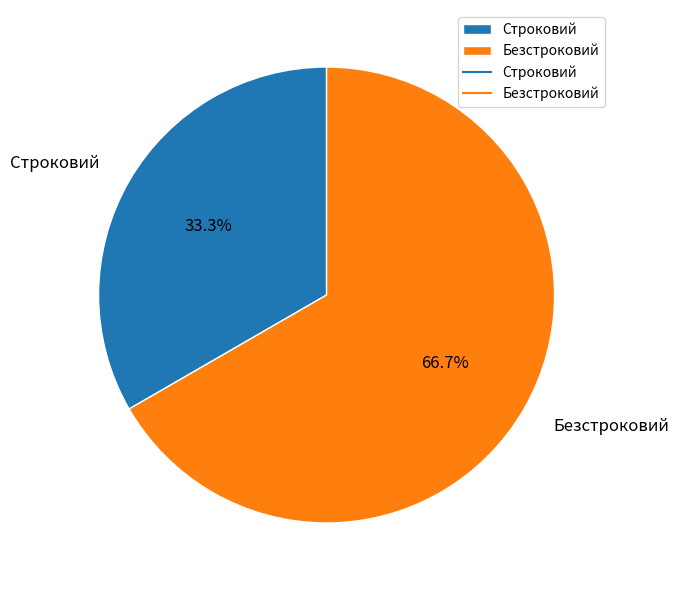

True or false: Строковий accounts for 26% of the total.

False